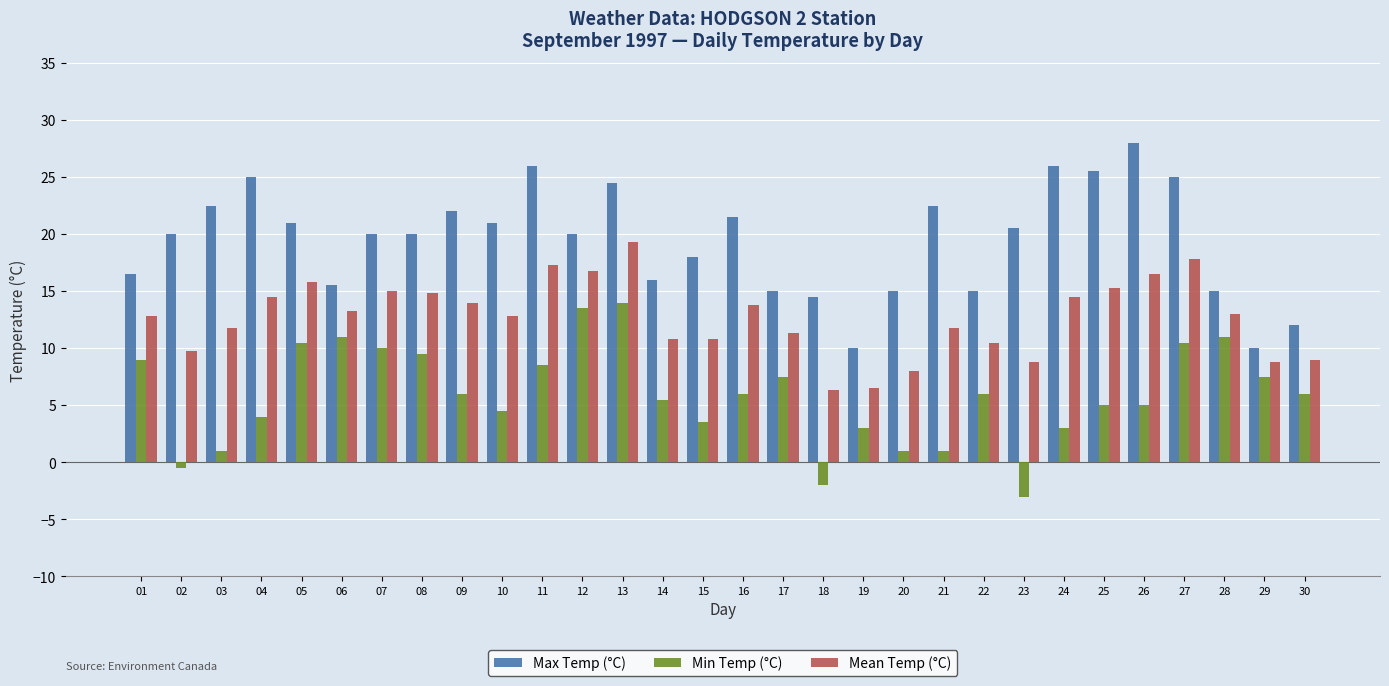

Reading right to left, extract all data points from this chart.

Max Temp (°C): 12.0	10.0	15.0	25.0	28.0	25.5	26.0	20.5	15.0	22.5	15.0	10.0	14.5	15.0	21.5	18.0	16.0	24.5	20.0	26.0	21.0	22.0	20.0	20.0	15.5	21.0	25.0	22.5	20.0	16.5
Min Temp (°C): 6.0	7.5	11.0	10.5	5.0	5.0	3.0	-3.0	6.0	1.0	1.0	3.0	-2.0	7.5	6.0	3.5	5.5	14.0	13.5	8.5	4.5	6.0	9.5	10.0	11.0	10.5	4.0	1.0	-0.5	9.0
Mean Temp (°C): 9.0	8.8	13.0	17.8	16.5	15.3	14.5	8.8	10.5	11.8	8.0	6.5	6.3	11.3	13.8	10.8	10.8	19.3	16.8	17.3	12.8	14.0	14.8	15.0	13.3	15.8	14.5	11.8	9.8	12.8